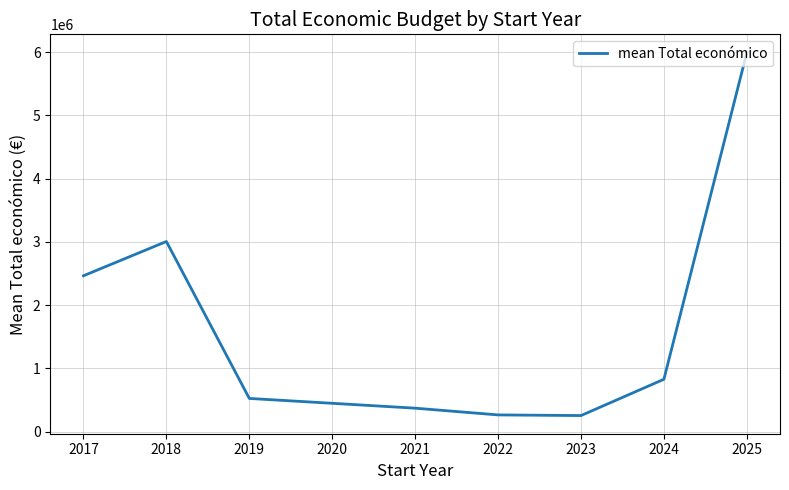

Between 2018 and 2023, which is larger?

2018